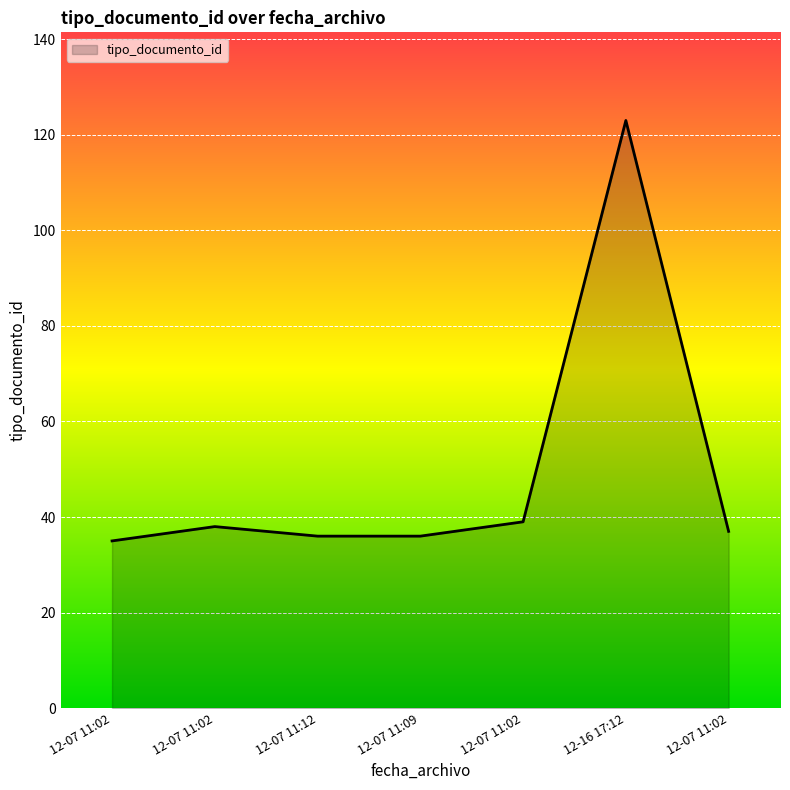

How many lines are shown in the chart?

1